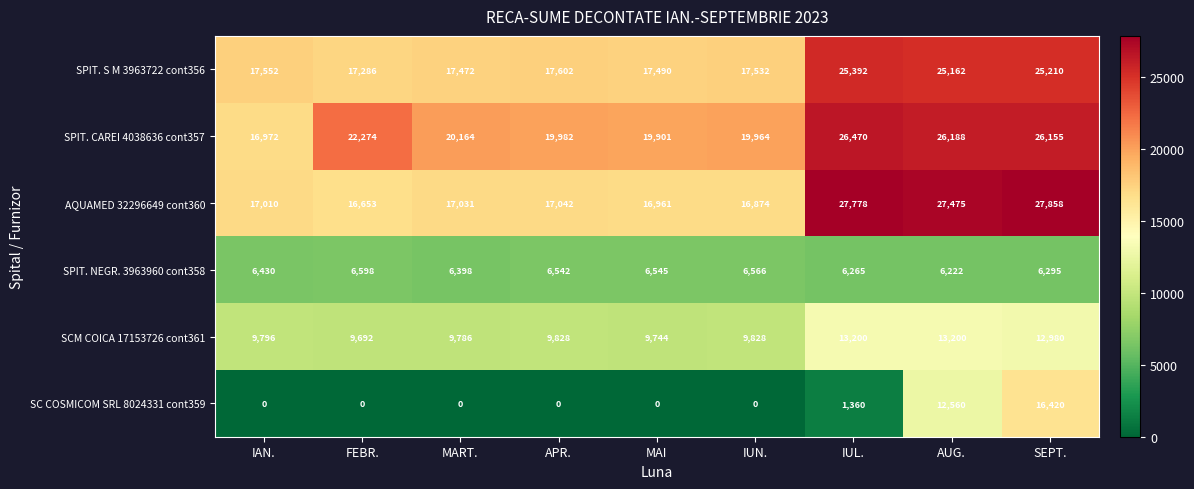

Read the SC COSMICOM SRL 8024331 cont359 value at AUG., to the nearest 50.

12550